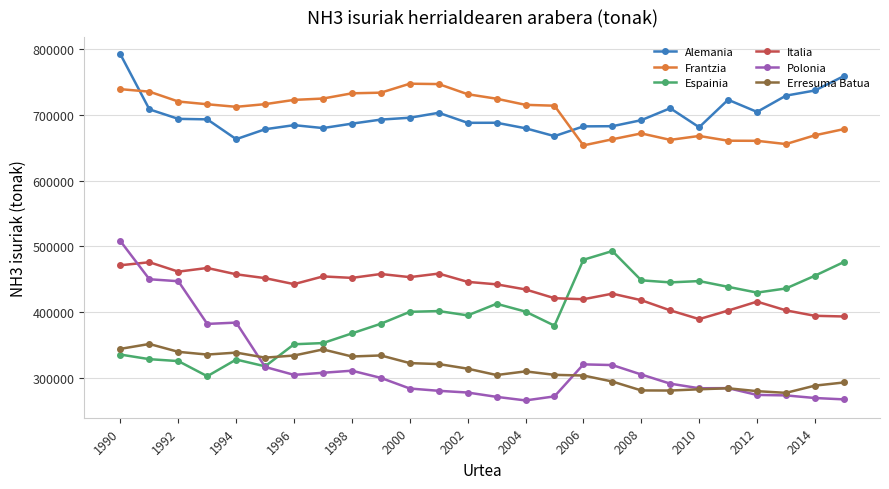

How many series are shown in this chart?

6